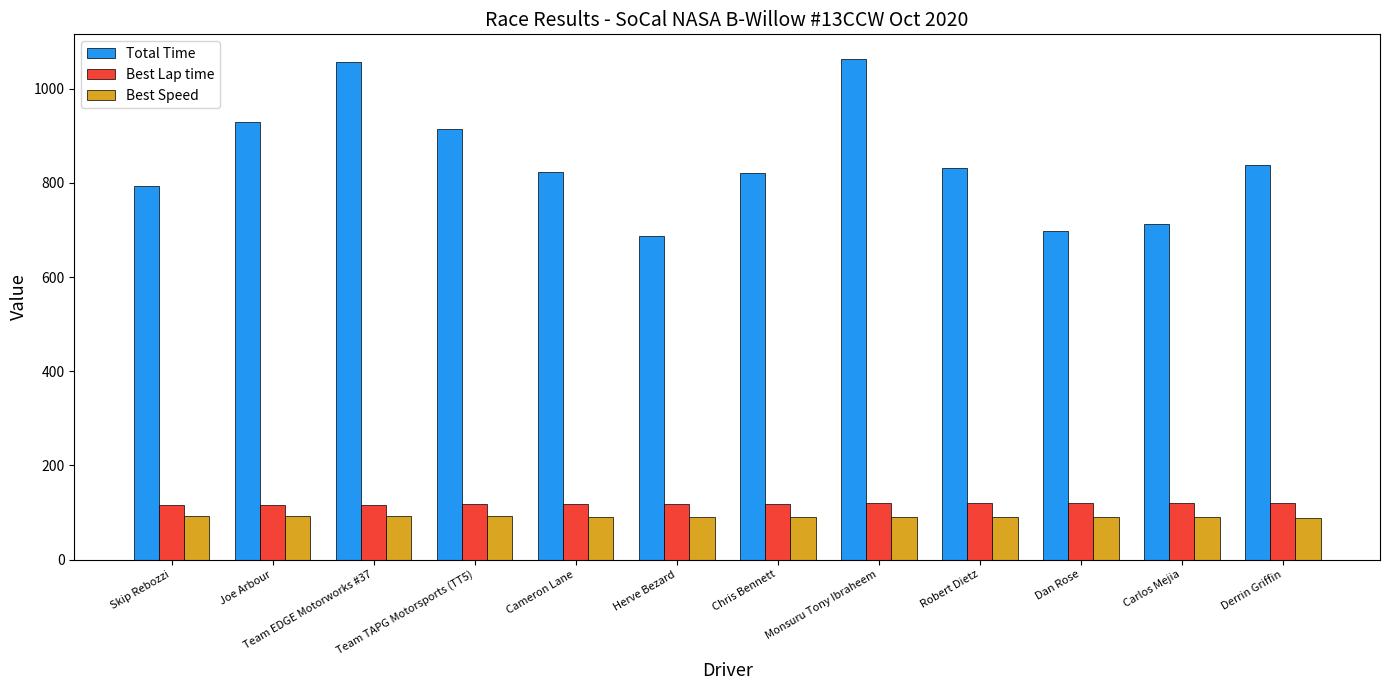

What position from the right is Robert Dietz?

4